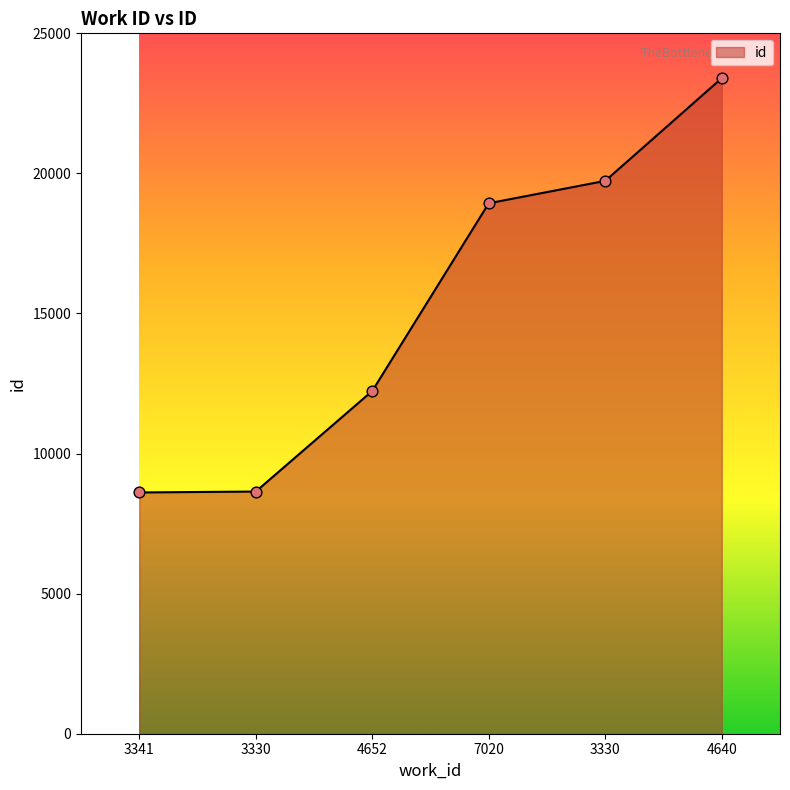

Between 3341 and 4652, which is larger?

4652